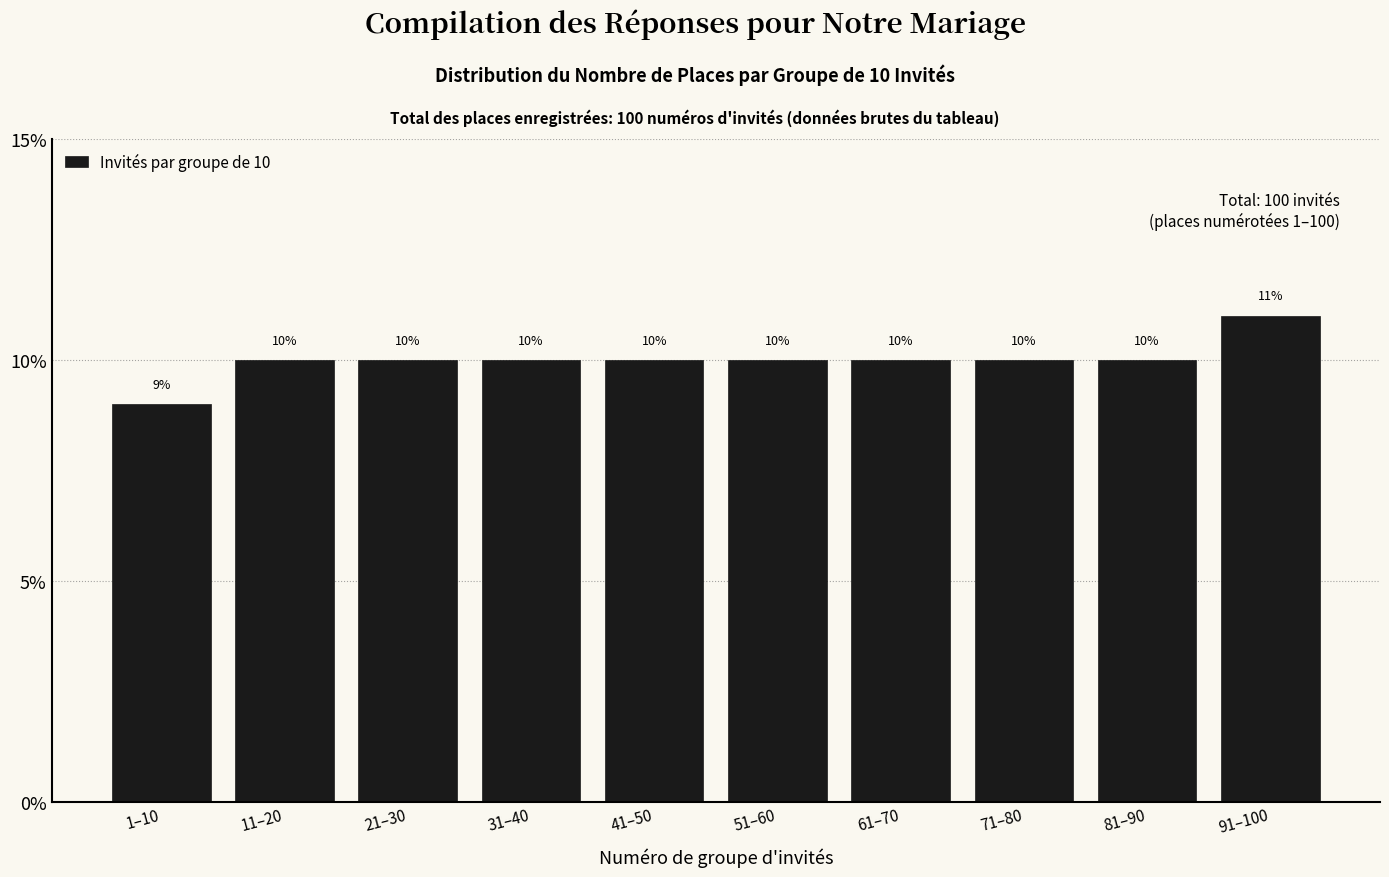

Reading left to right, transcribe all the data shown in this chart.

9	10	10	10	10	10	10	10	10	11